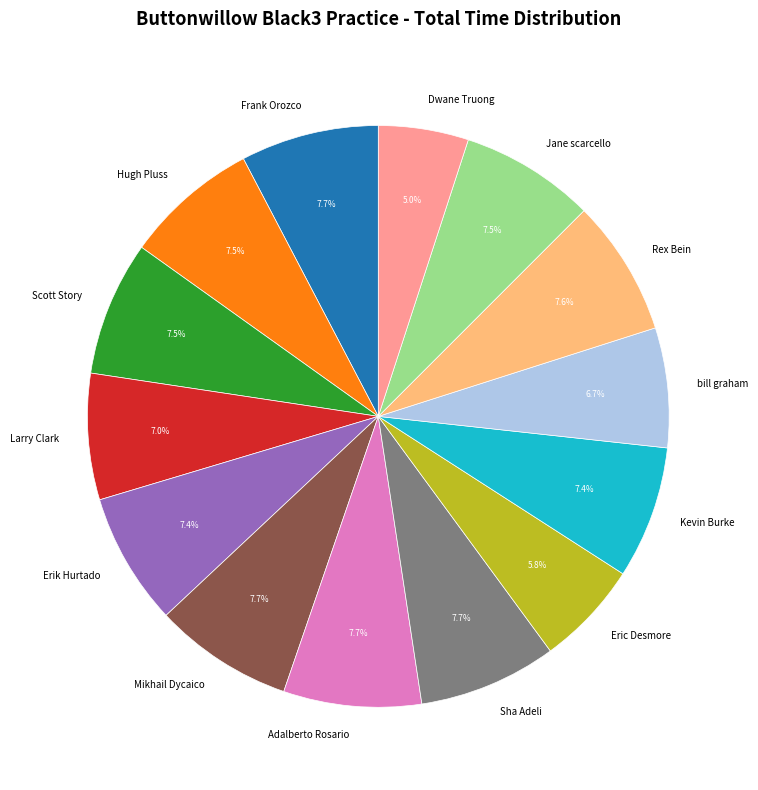

To the nearest percent, what is the combined percentage of Adalberto Rosario and Rex Bein?

15%